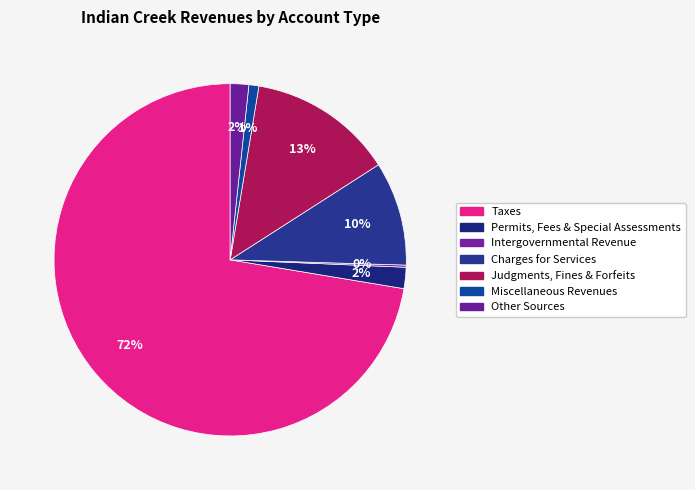

What is the majority slice?

Taxes